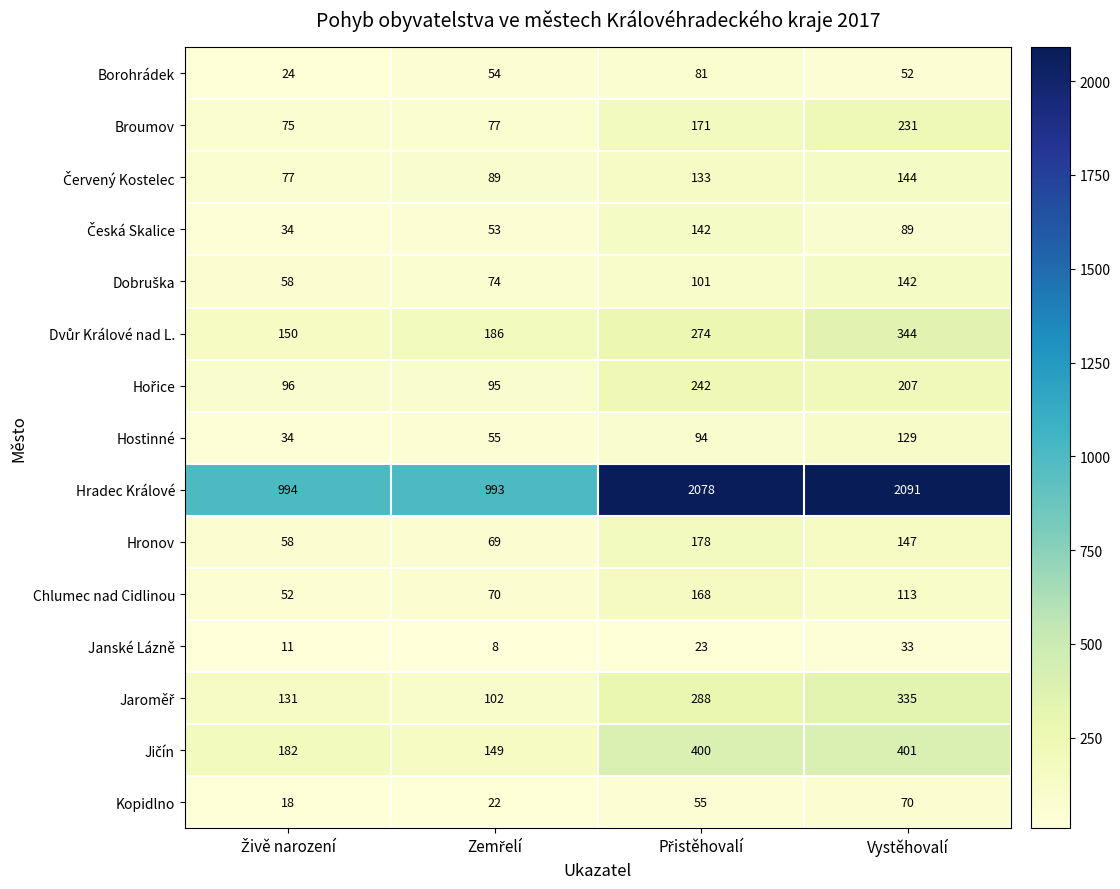

Which series has the largest range (max minus min)?

Hradec Králové